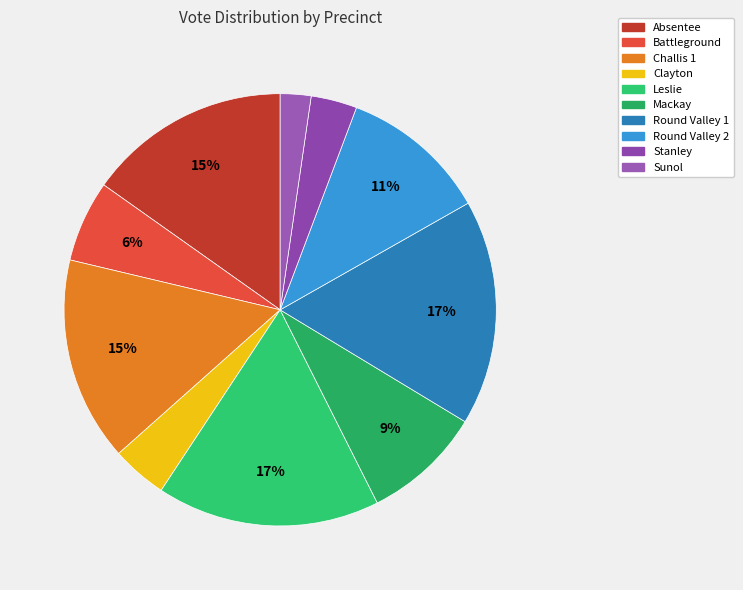

Combined, do Leslie and Challis 1 account for over 50%?

No